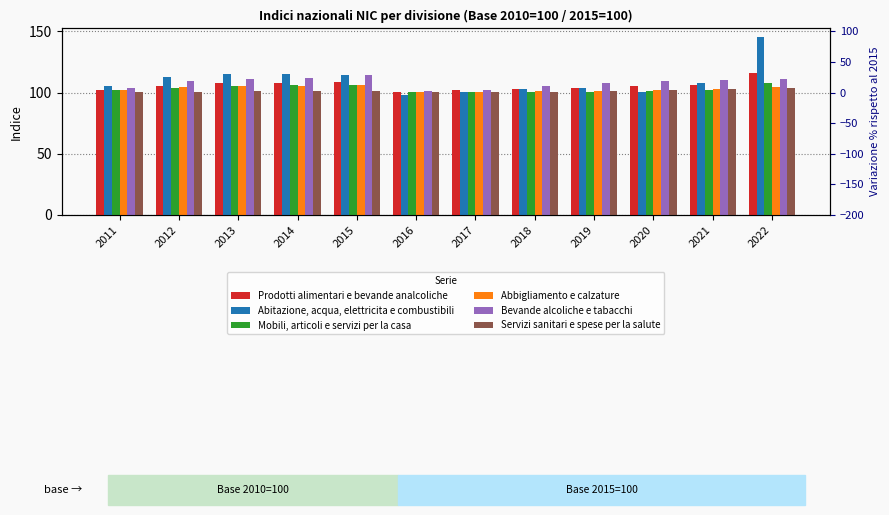

At which label does Bevande alcoliche e tabacchi first exceed 109?

2012